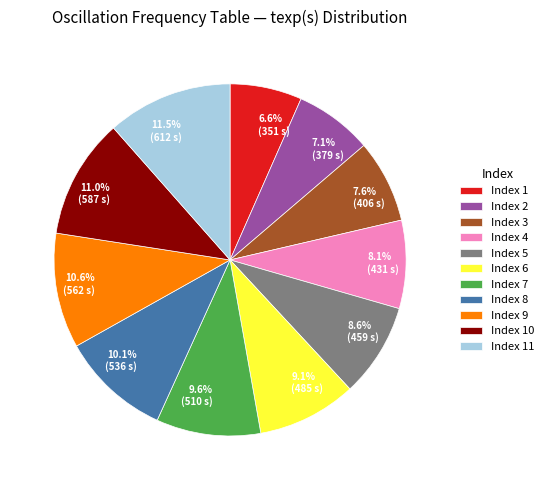

Is there a majority slice in this chart?

No